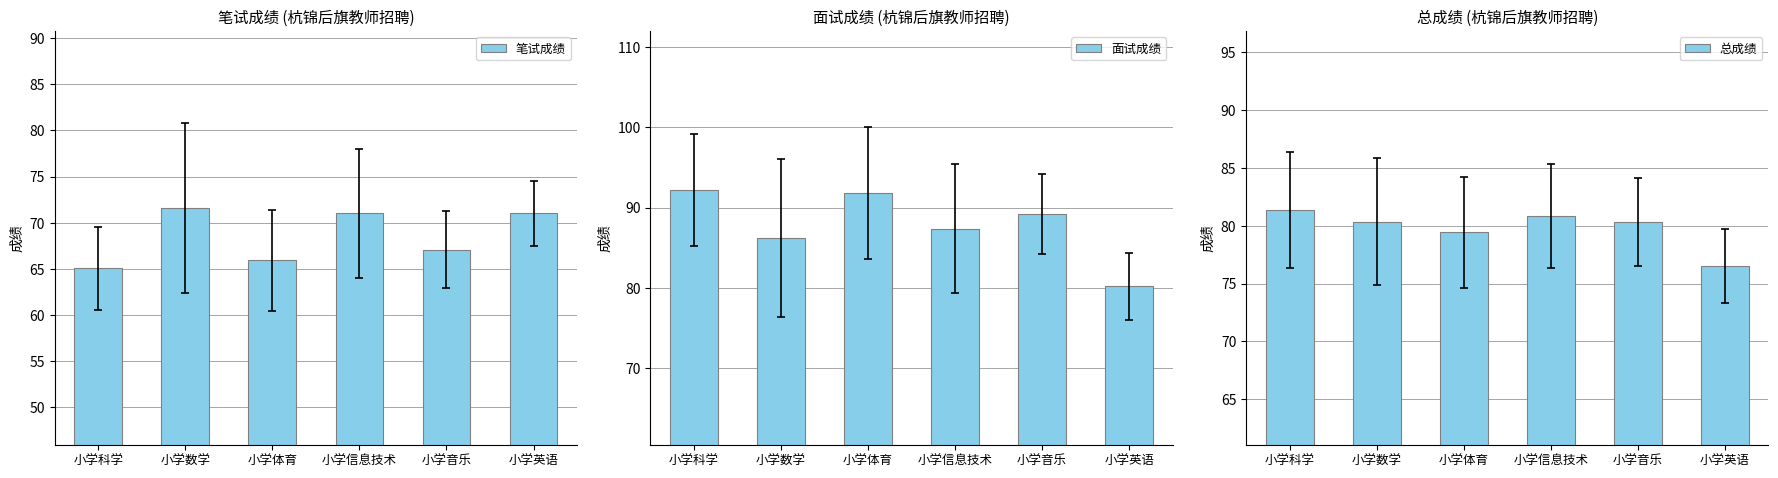

What are all the series names shown in the legend?

笔试成绩, 面试成绩, 总成绩